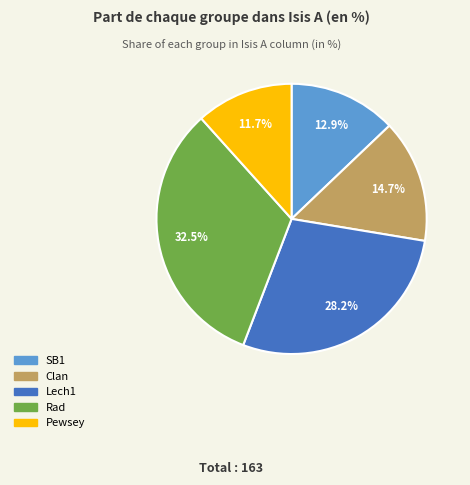

Count the number of slices in the pie.

5